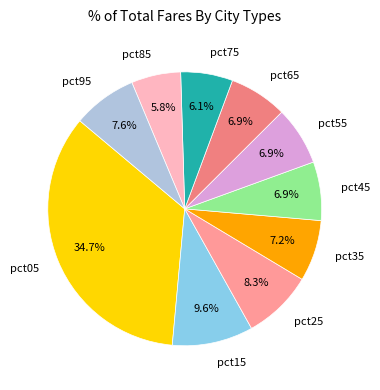

How many segments does this pie chart have?

10